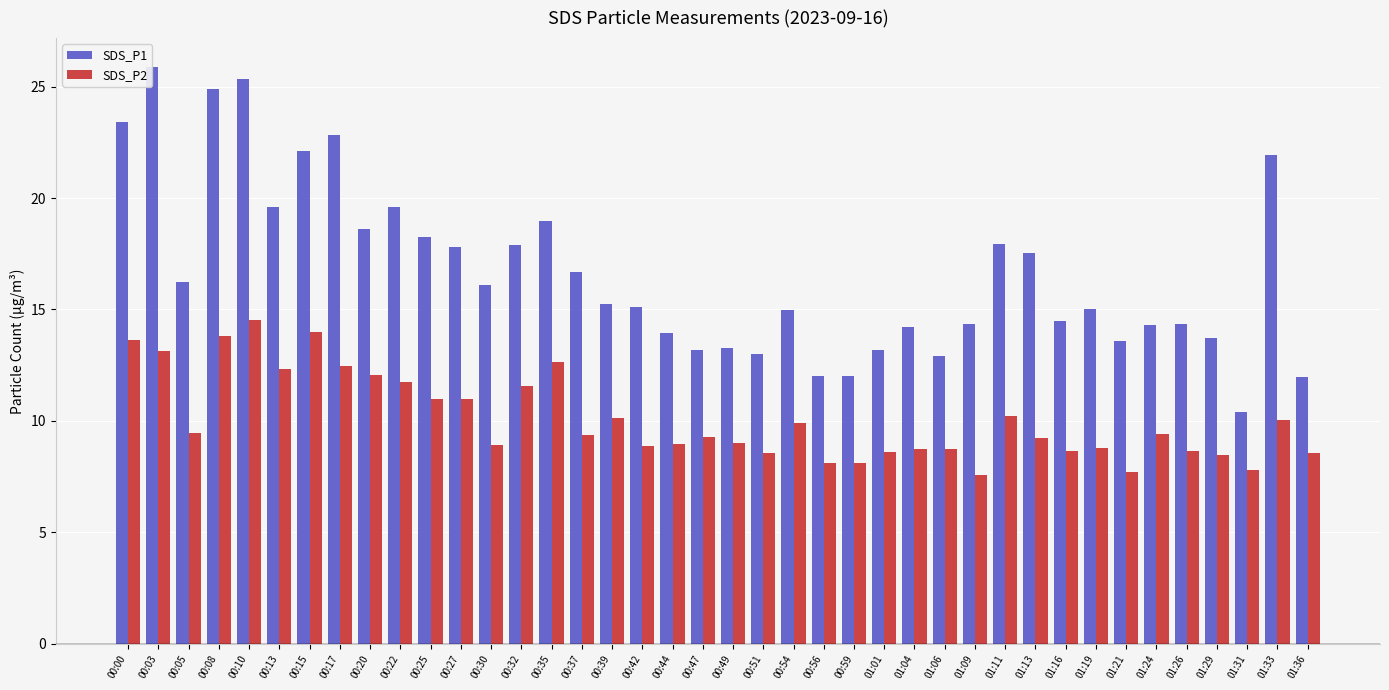

What is the label of the 24th bar from the right?

00:39